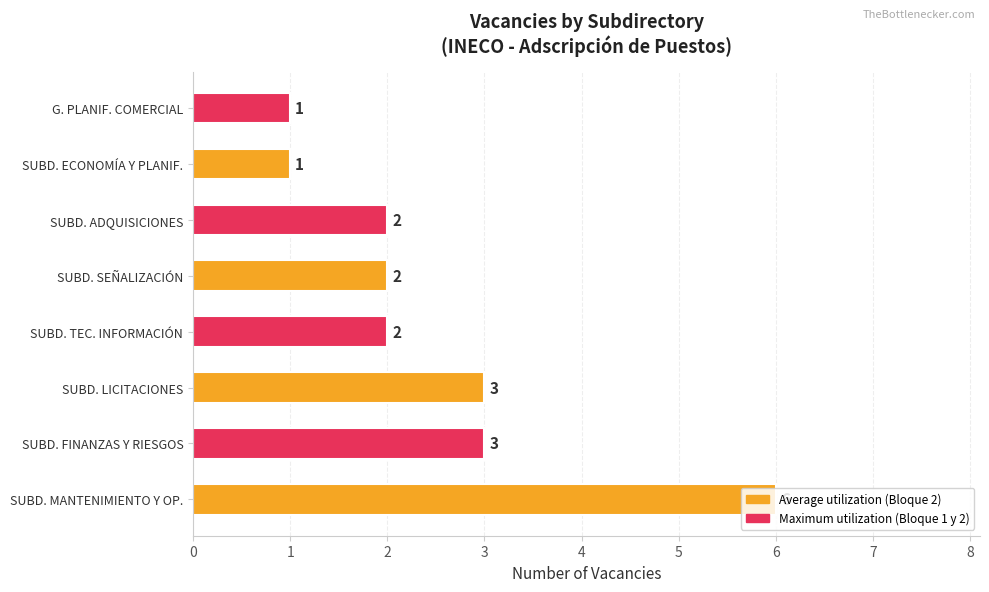

How many bars are there in total?

8